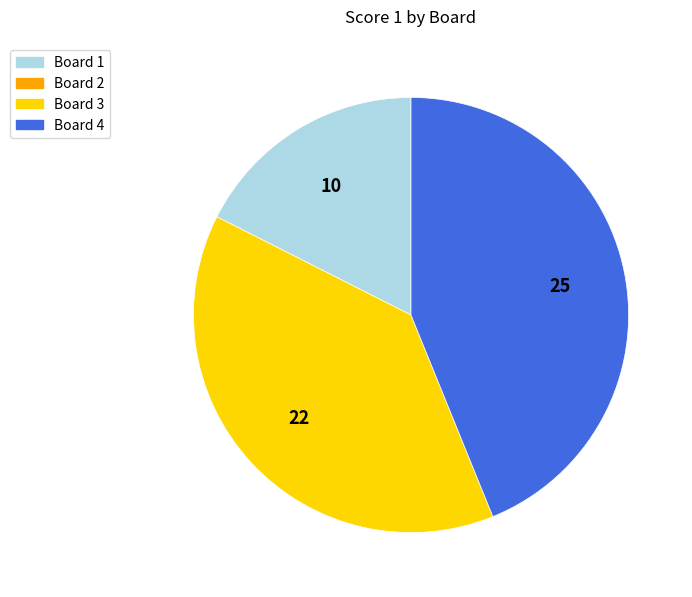

Is there any slice that represents more than half of the pie?

No